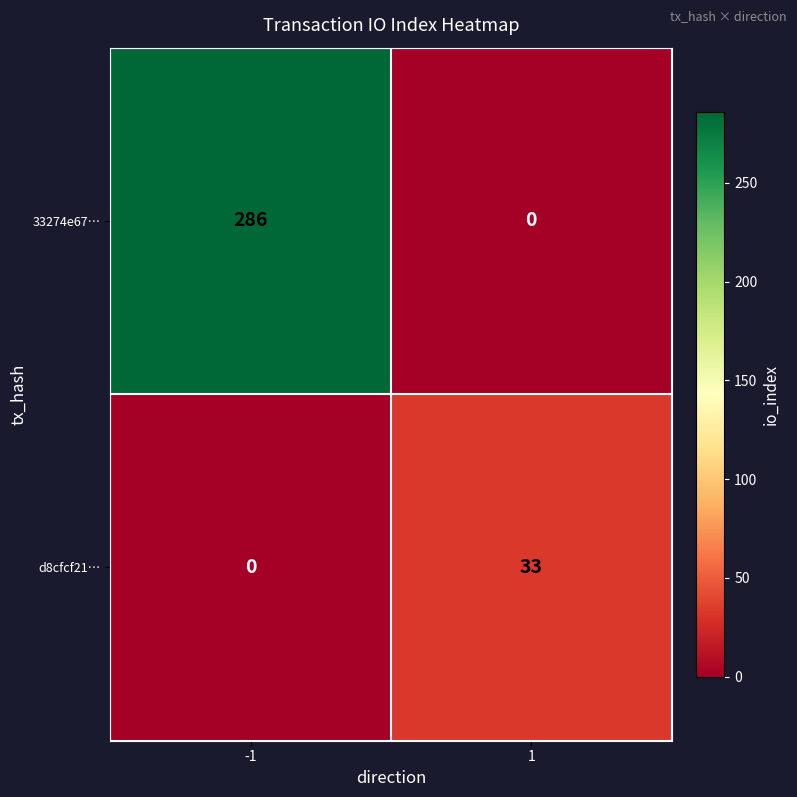

What is the total value across all series at -1?

286